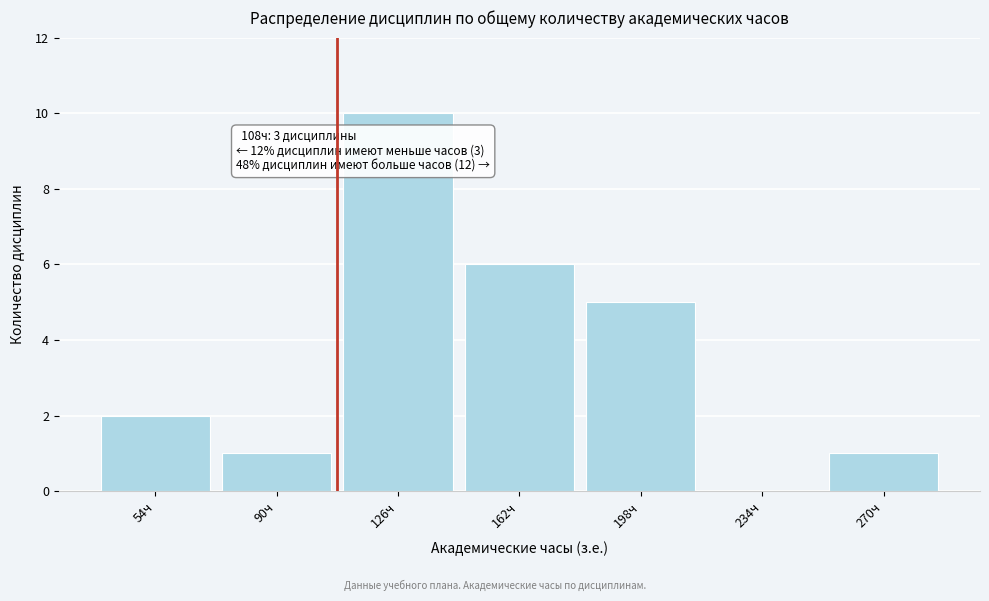

Which range on the x-axis has the tallest bar?

108 to 144